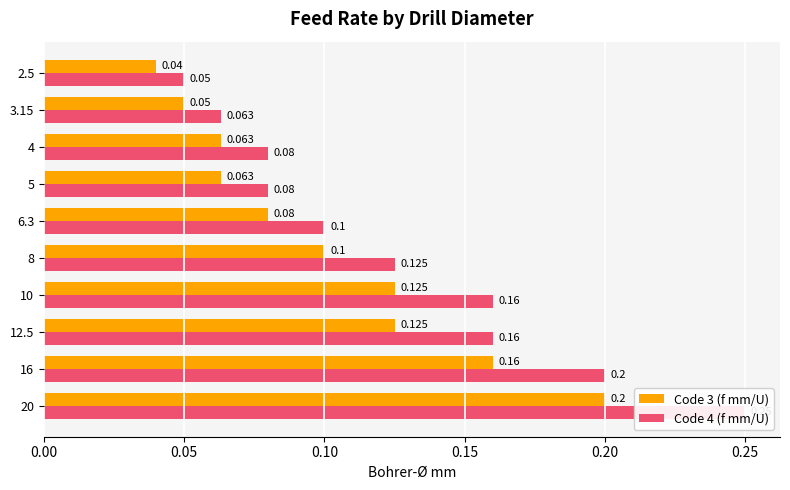

How many groups of bars are there?

10